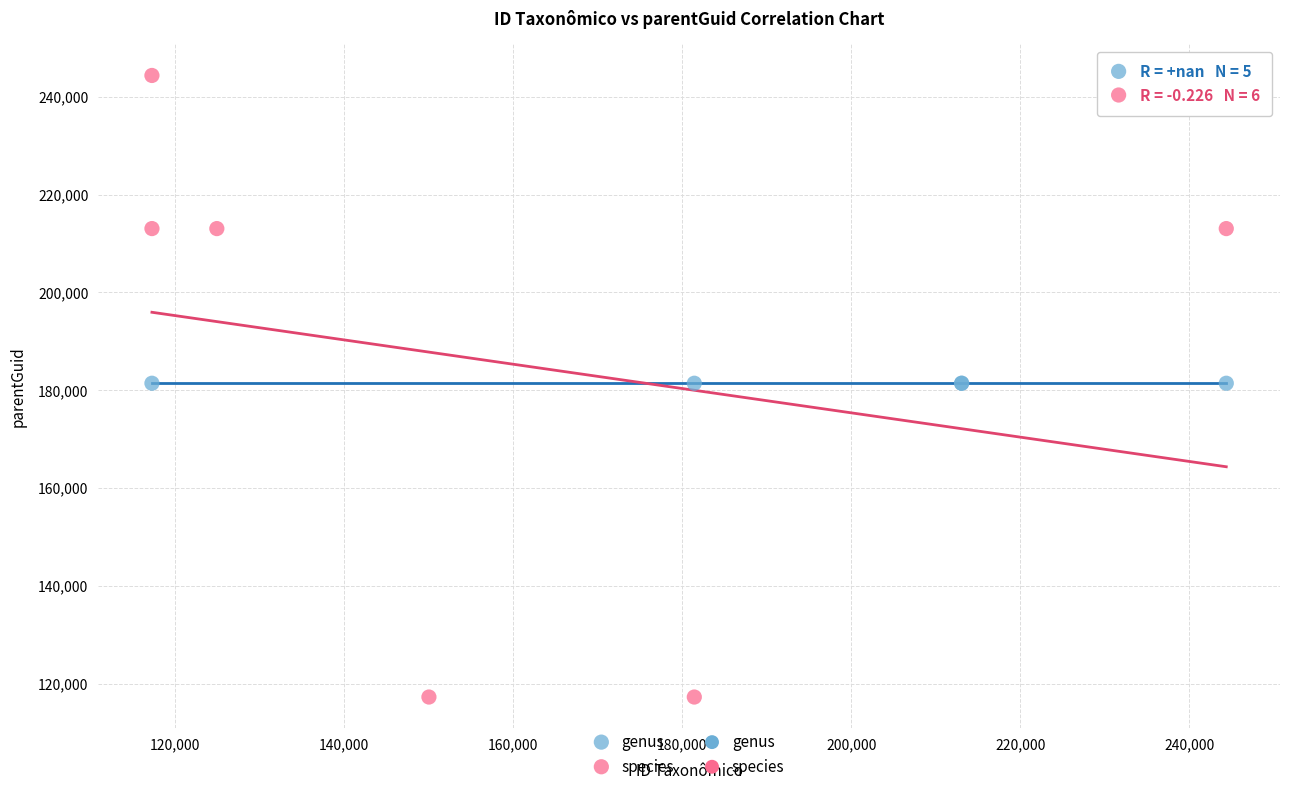

Which series contains the lowest Y value?

species